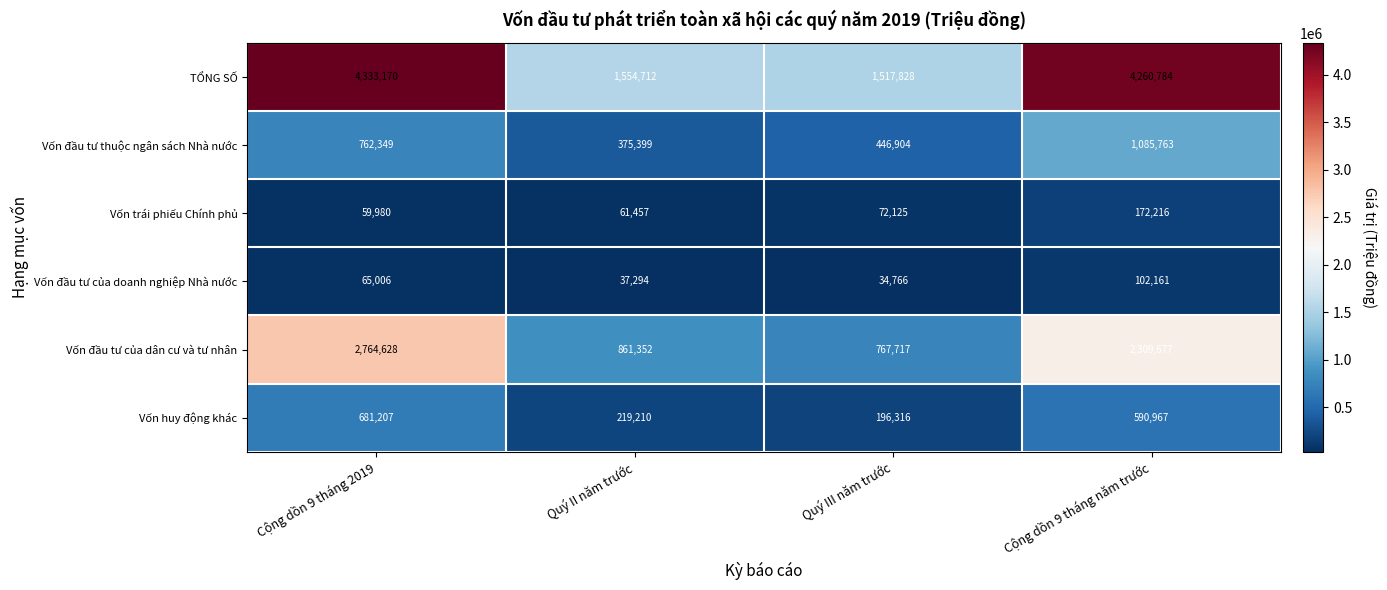

What is the average value of the Vốn đầu tư của dân cư và tư nhân series?

1675844